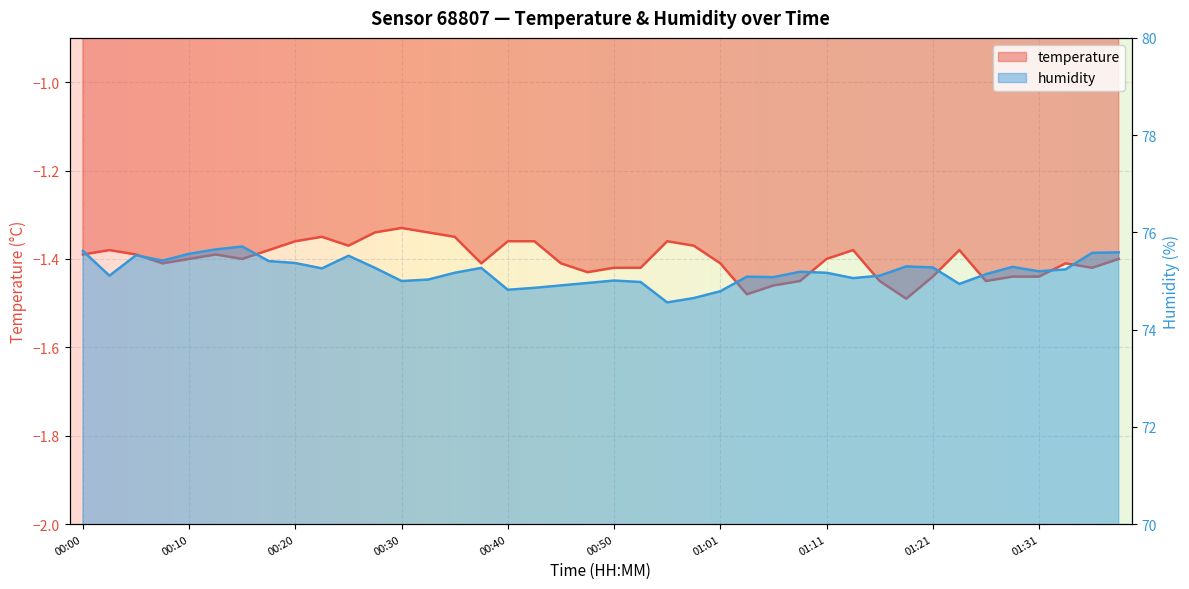

Which label corresponds to the smallest value in the chart?

01:18